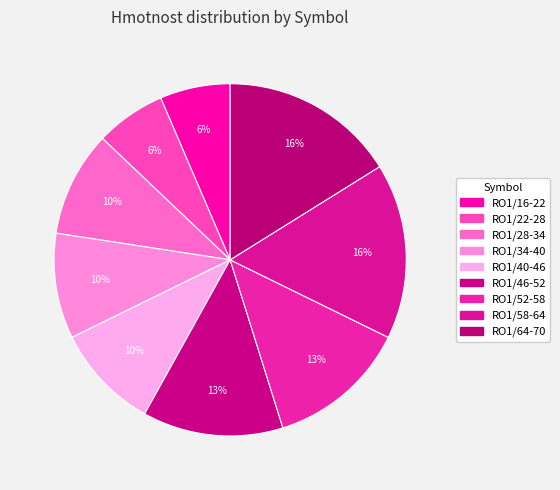

Rank the categories by value from highest to lowest.

RO1/58-64, RO1/64-70, RO1/46-52, RO1/52-58, RO1/28-34, RO1/34-40, RO1/40-46, RO1/16-22, RO1/22-28